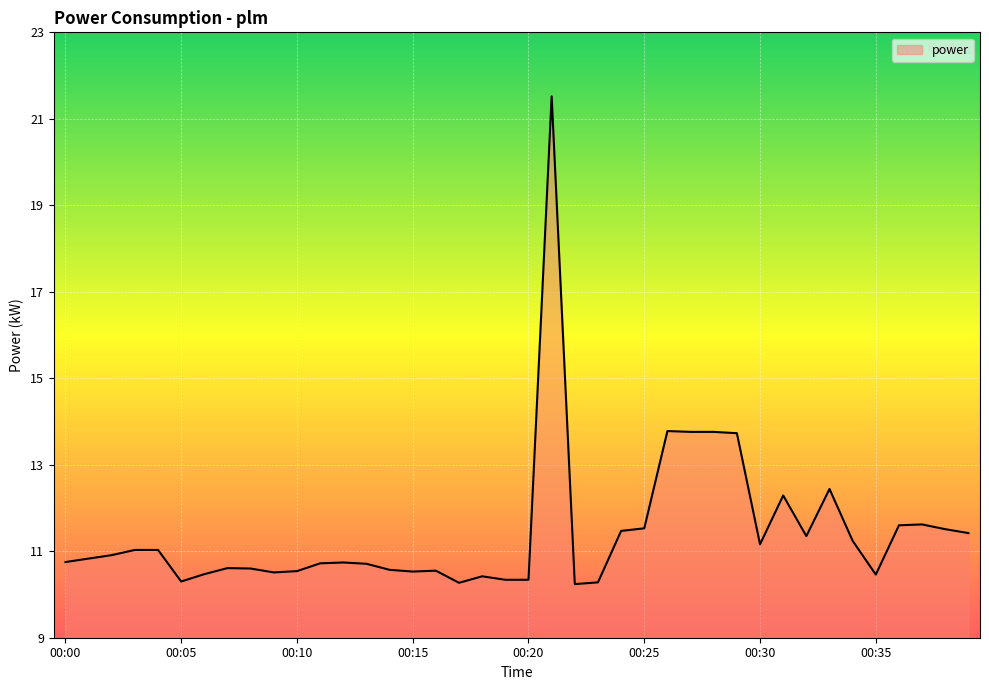

Does the chart display data point markers on the line(s)?

No